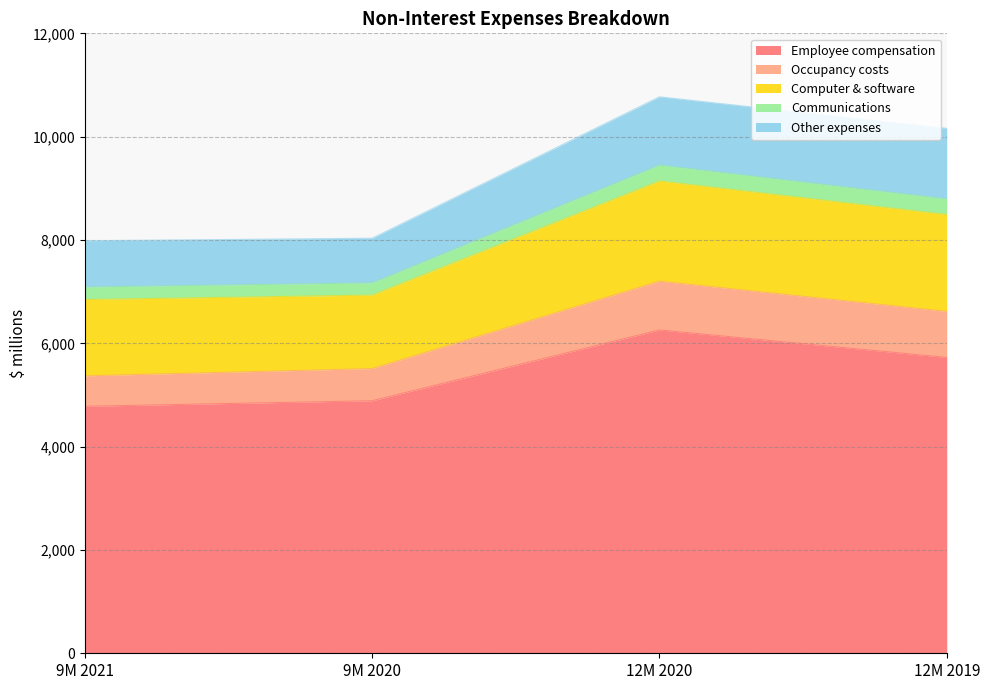

The Employee compensation series shows 6259 at 12M 2020. True or false?

True